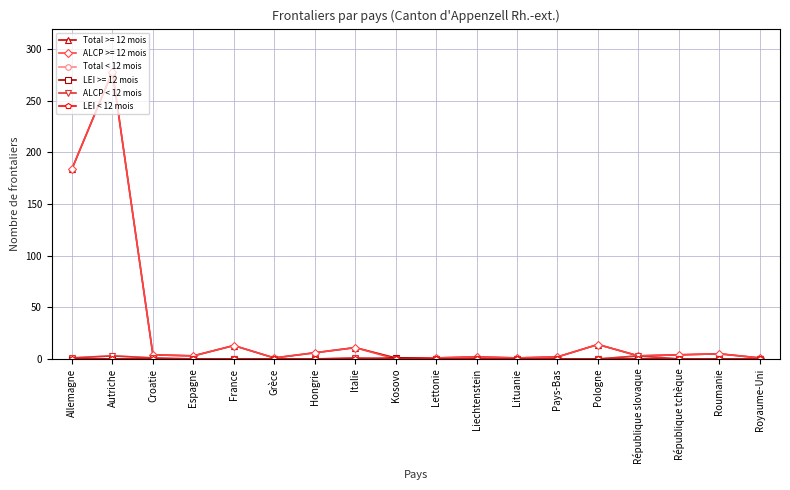

Which has a higher value, Roumanie or Italie?

Italie